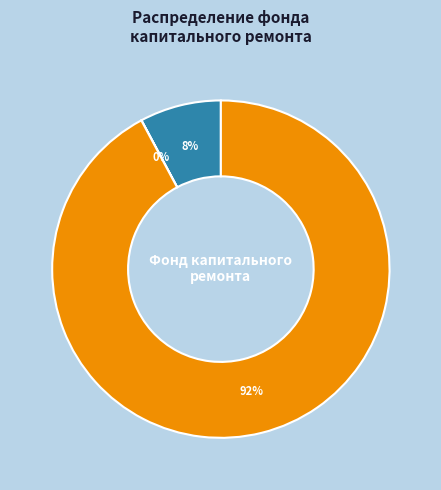

To the nearest percent, what is the average slice percentage?

33%